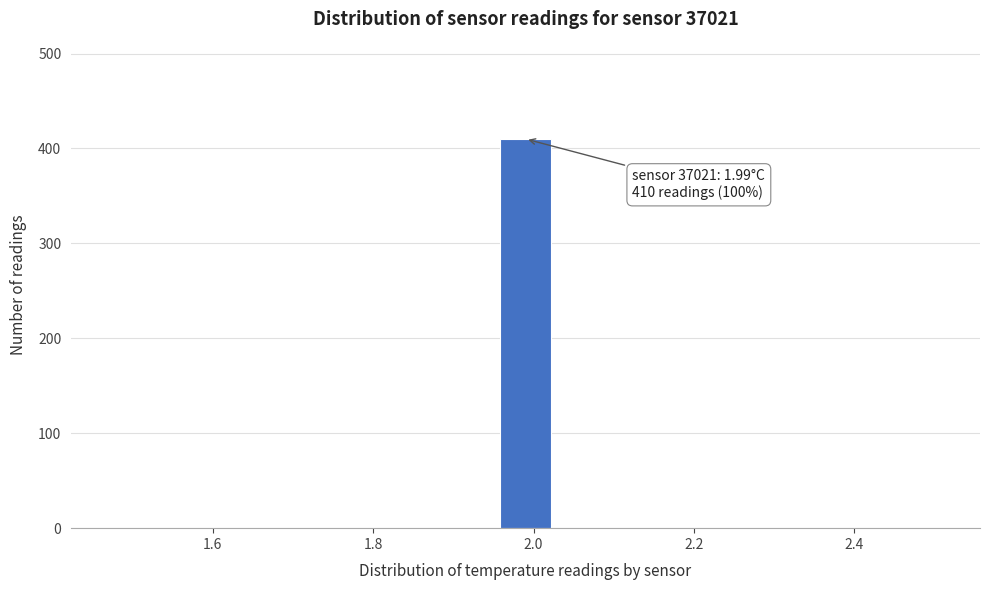

Around what value on the x-axis is the tallest bar? Give the approximate position of its centre, as read against the axis.

2.00